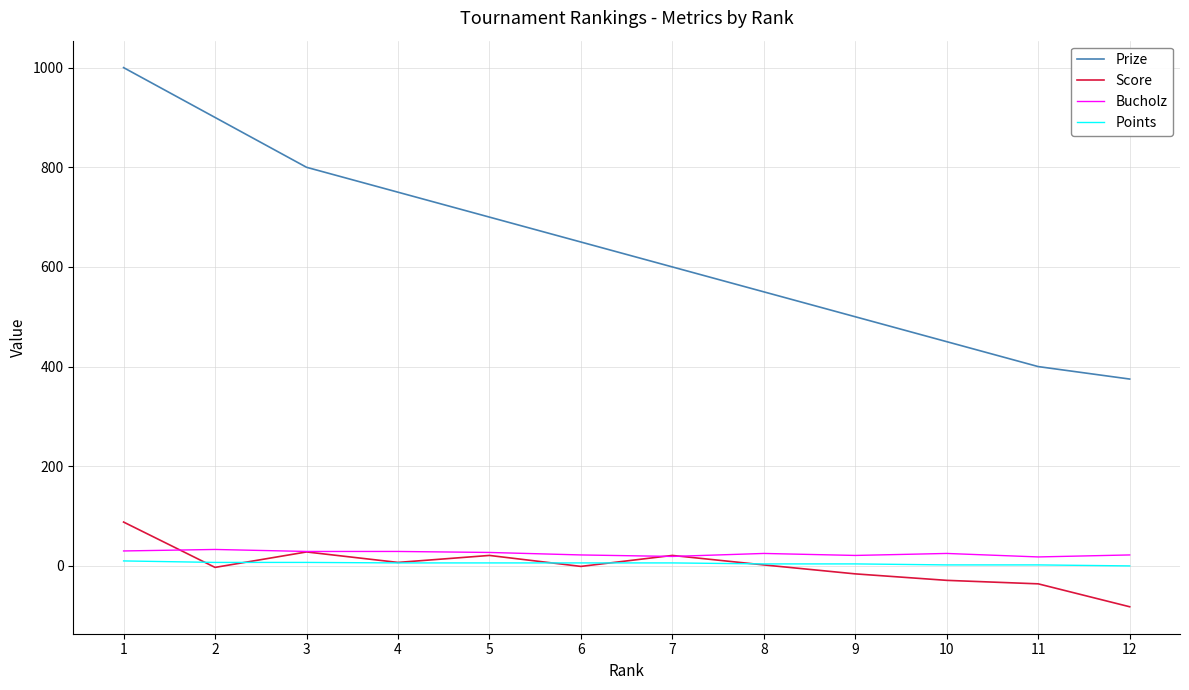

True or false: Points has a value of 7 at 3.

True